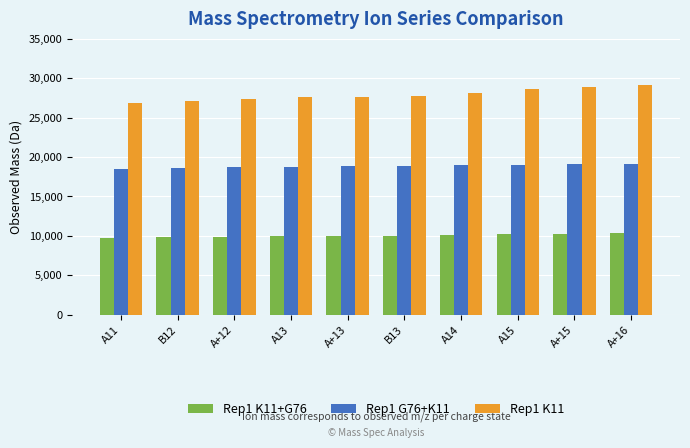

The value of Rep1 K11 at B12 is 46419.7. True or false?

False